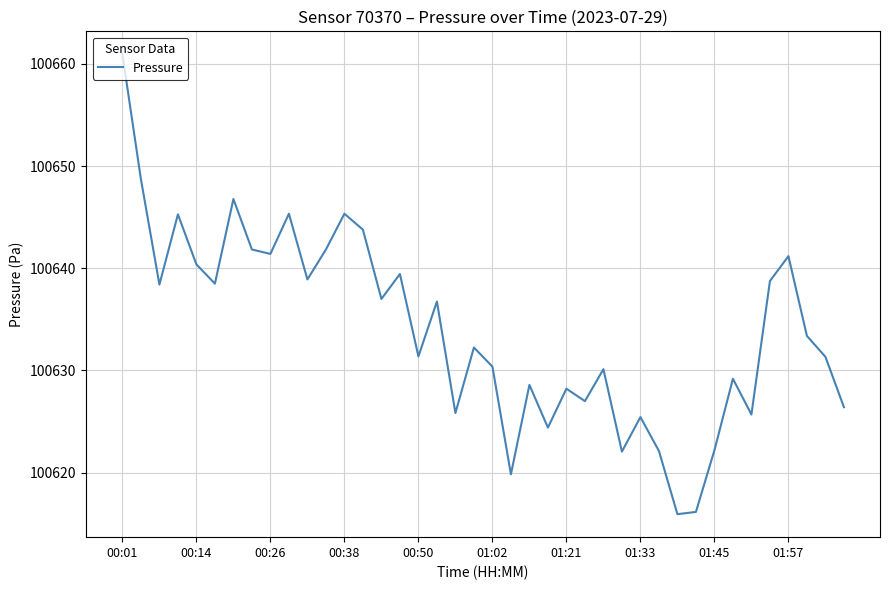

What is the minimum value shown in the chart?

100615.9